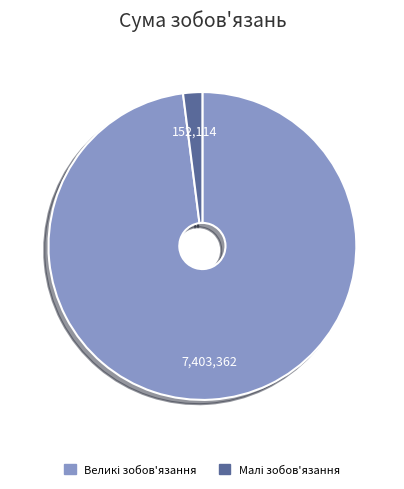

Is there any slice that represents more than half of the pie?

Yes